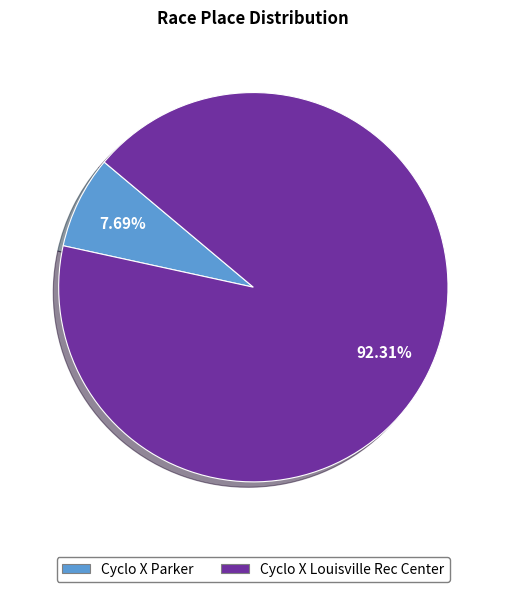

To the nearest percent, what is the combined percentage of Cyclo X Parker and Cyclo X Louisville Rec Center?

100%